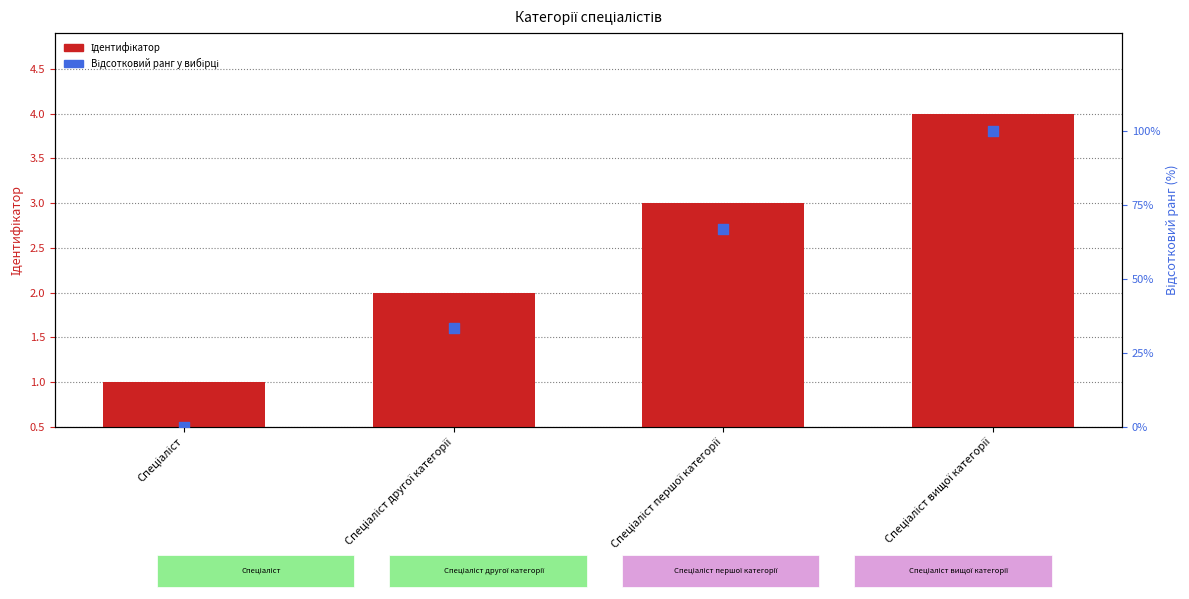

What are all the series names shown in the legend?

Ідентифікатор, Відсотковий ранг у вибірці